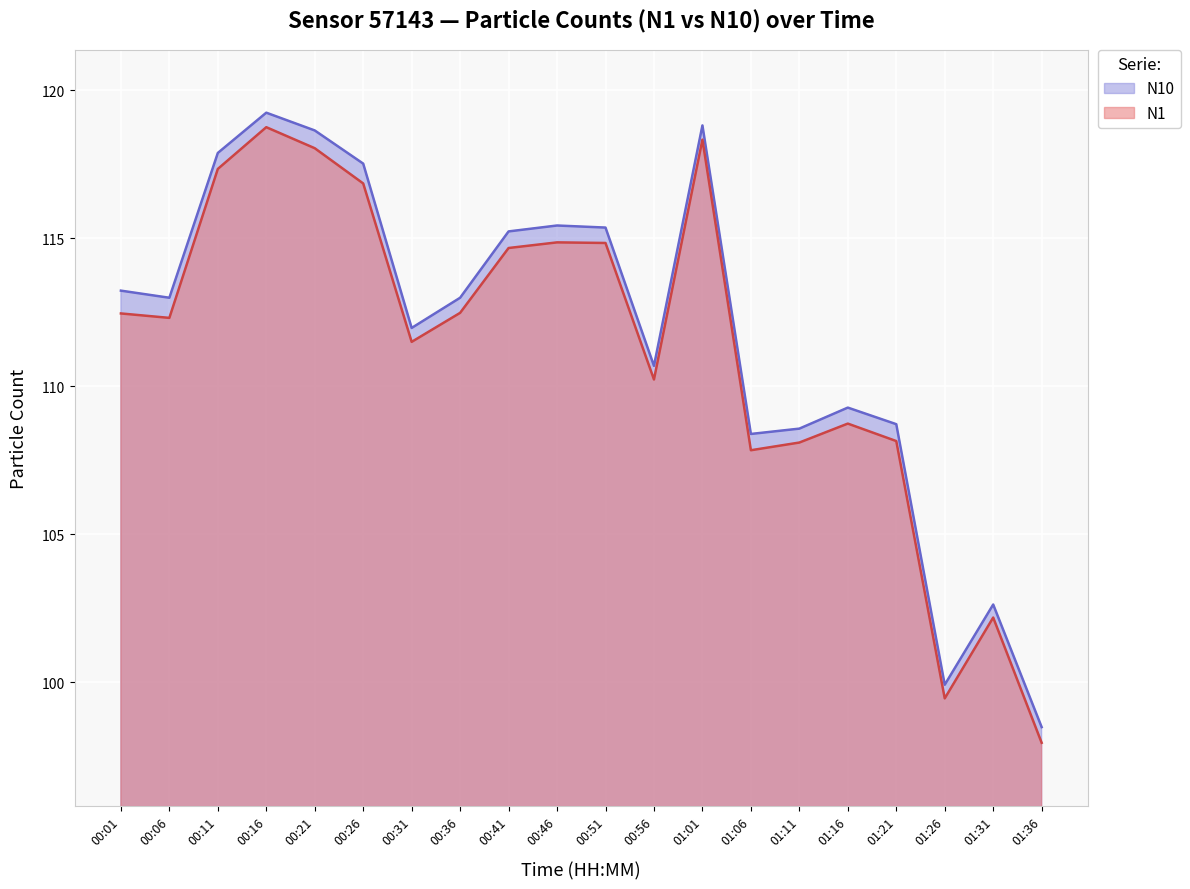

What is the sum of the N1 values at 00:01 and 01:01?

230.8